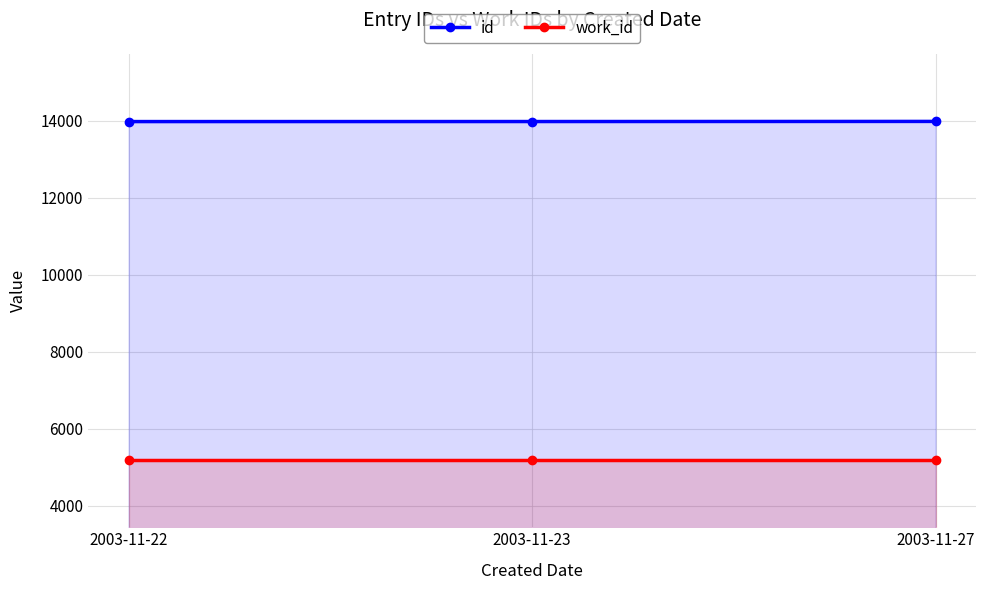

At which category is the sum across all series the highest?

2003-11-27